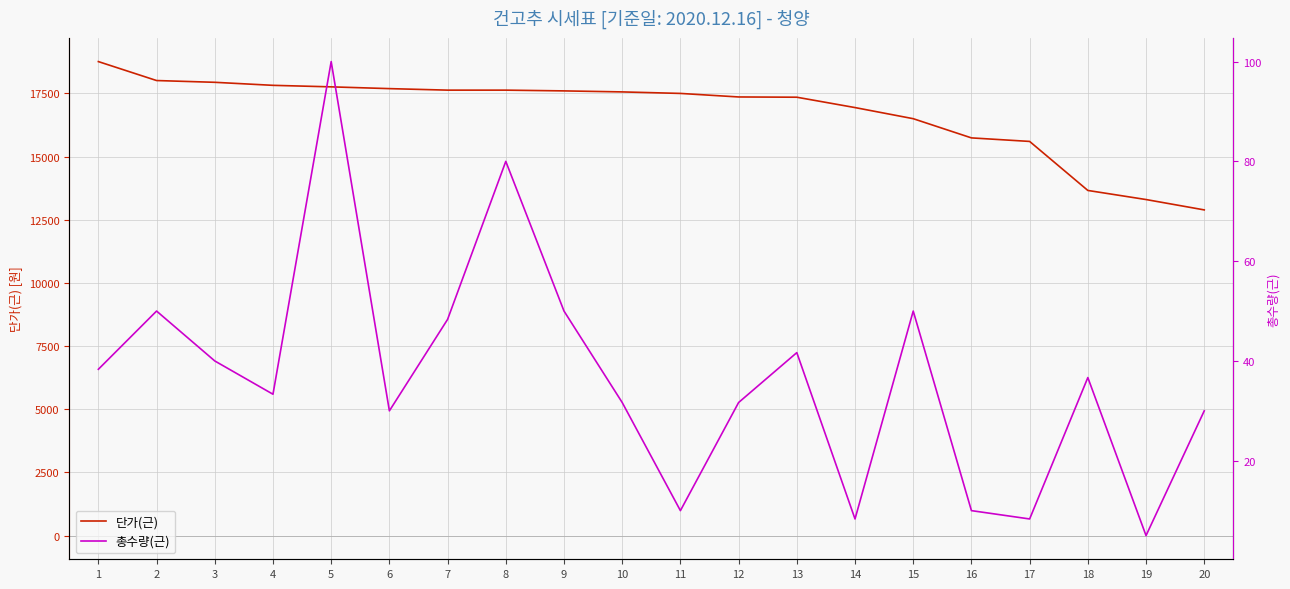

Does the chart have visible grid lines?

Yes